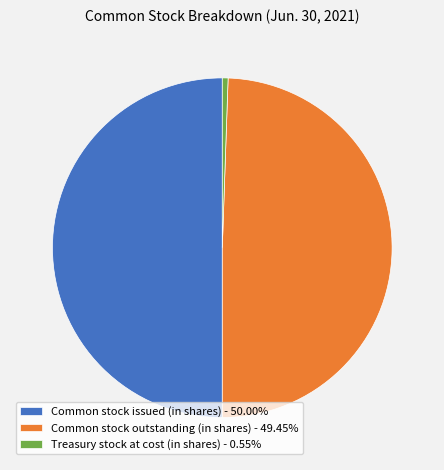

Which slice is the largest?

Common stock issued (in shares)